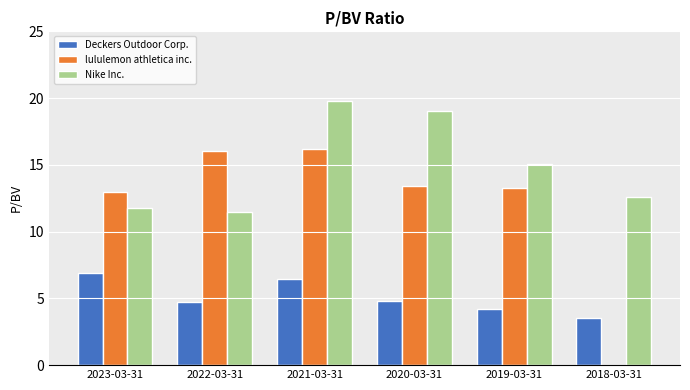

At which category is the sum across all series the highest?

2021-03-31